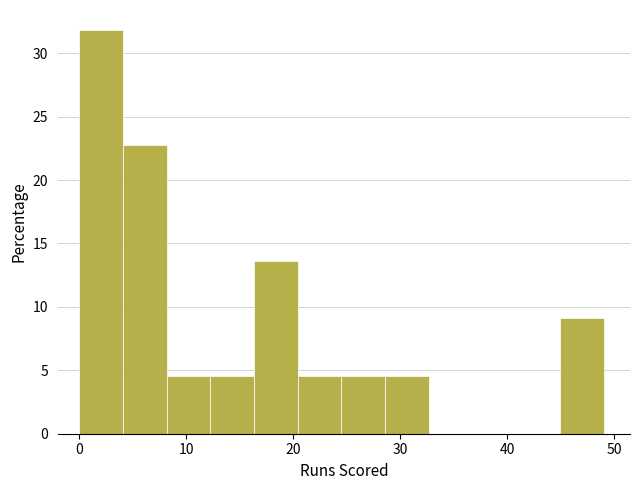

What is the height of the bar covering 12 to 16 on the x-axis? Neither the bar edges nor the heights are printed on the chart, so give them approximately, as read against the axes.

4.5